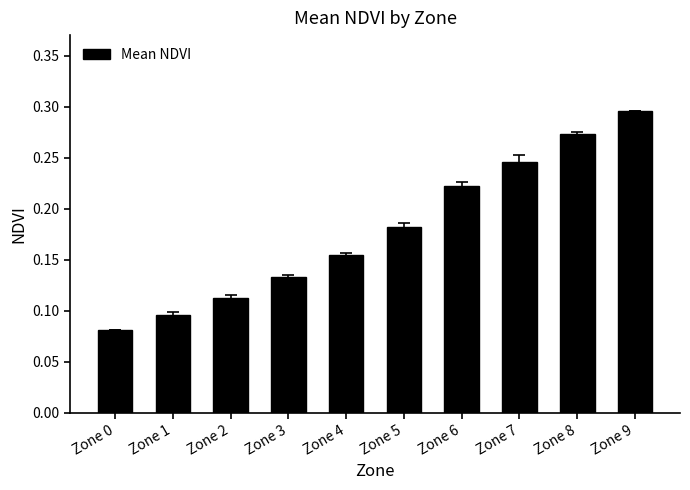

What is the sum of all values?

1.8